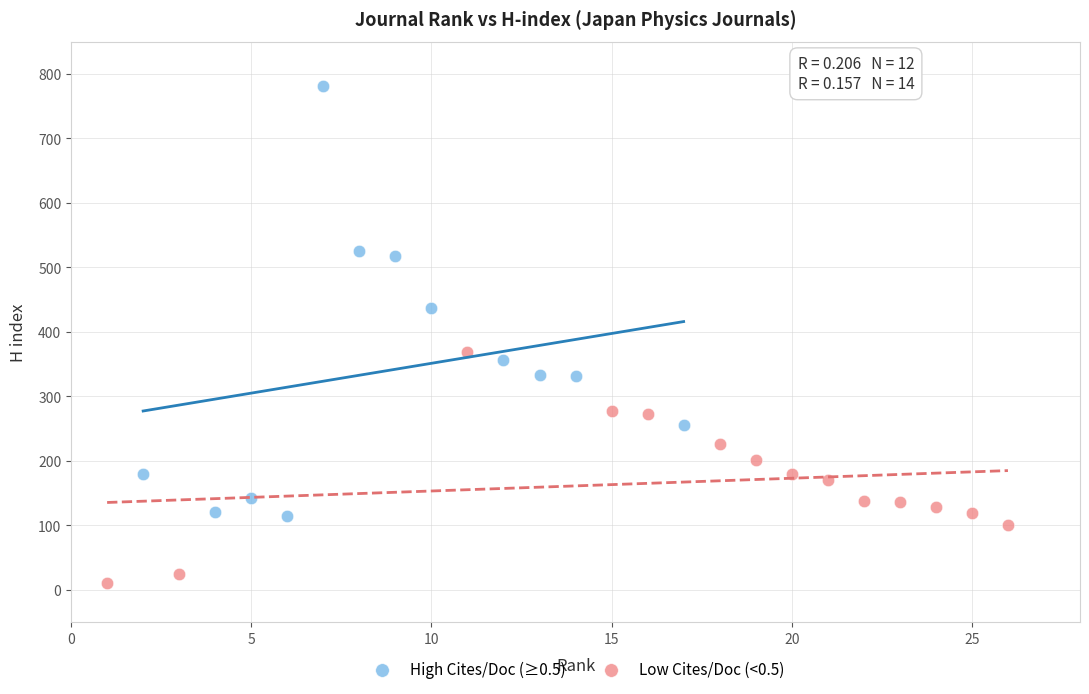

Which series reaches the minimum Y coordinate?

Low Cites/Doc (<0.5)